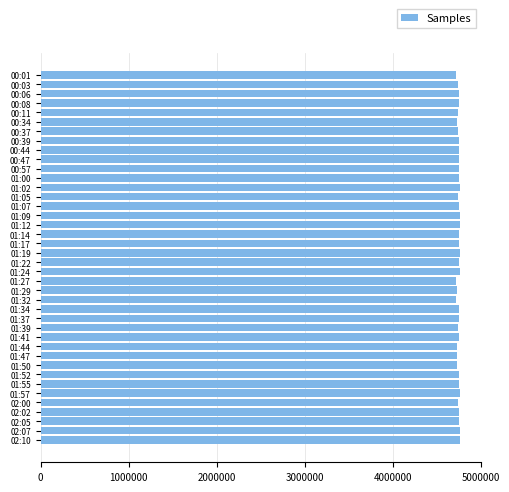

The value at 01:57 is 4768309. True or false?

True